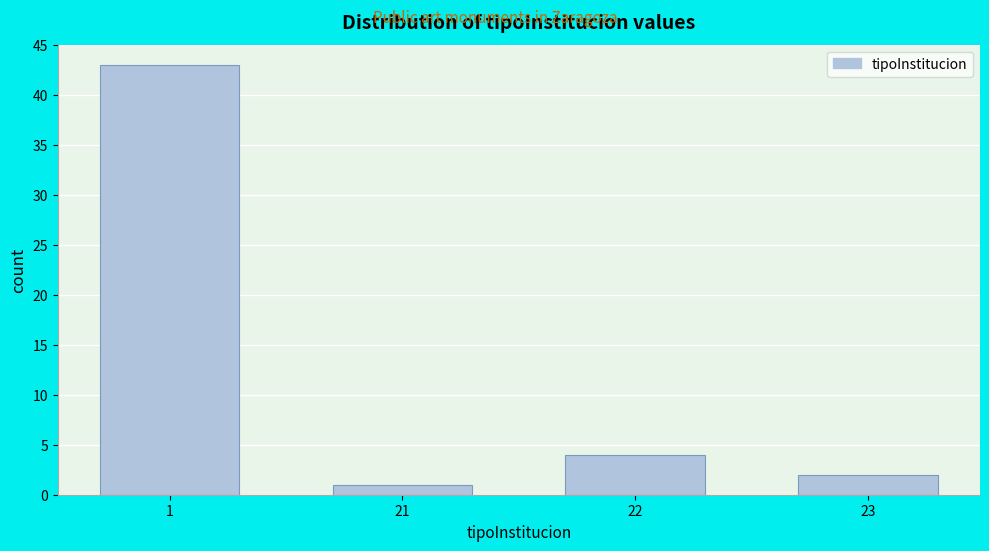

Reading left to right, transcribe all the data shown in this chart.

43	1	4	2